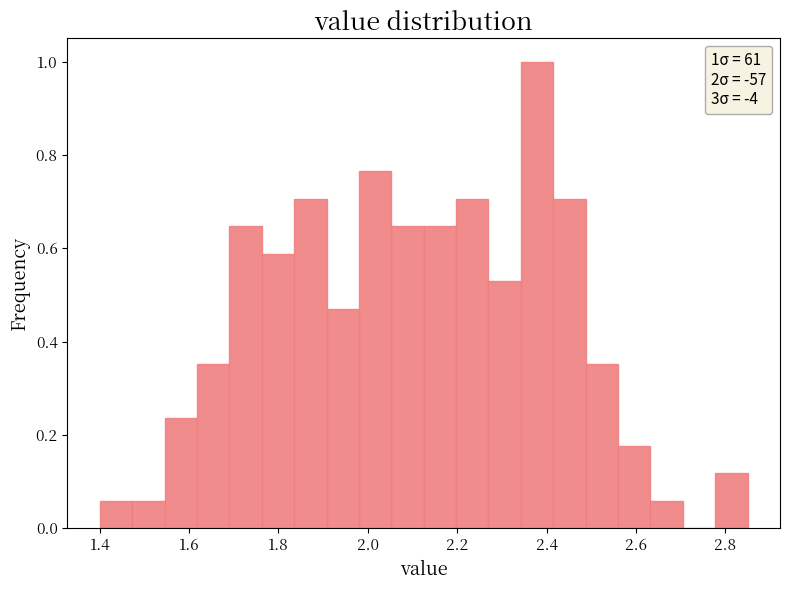

Around what value on the x-axis is the tallest bar? Give the approximate position of its centre, as read against the axis.

2.38